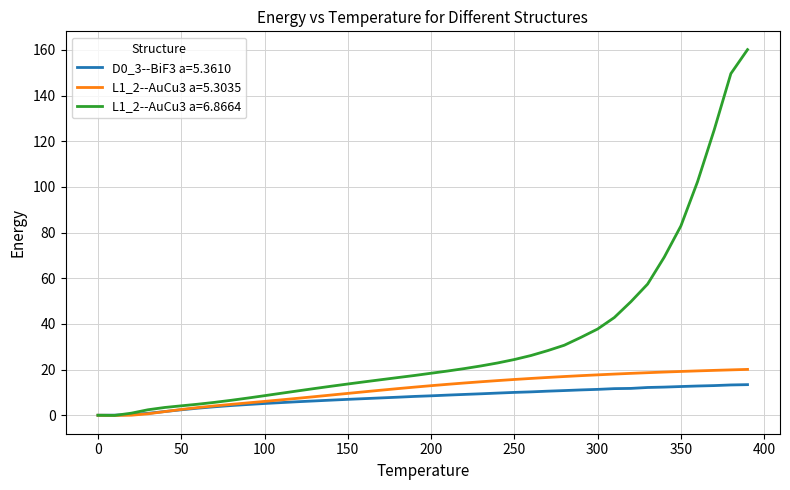

Which series has the widest spread of values?

L1_2--AuCu3 a=6.8664